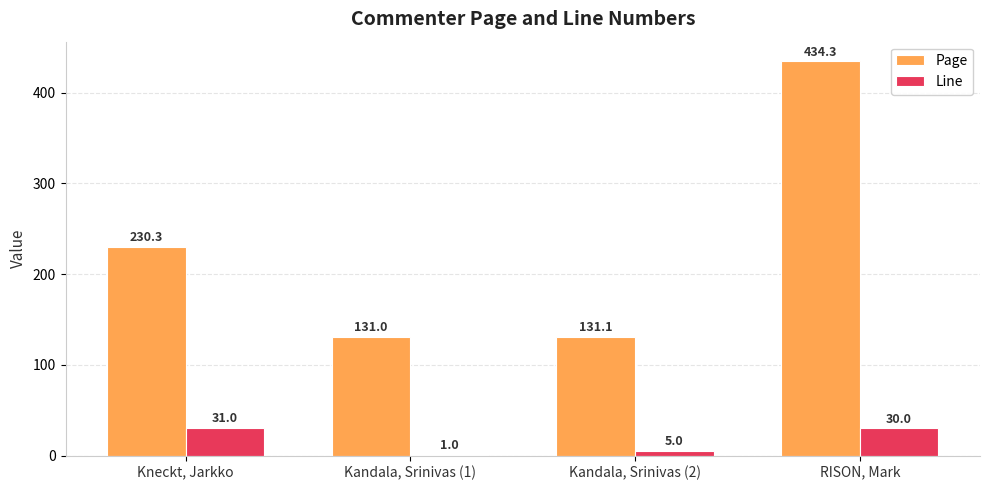

What is the total value across all series at Kandala, Srinivas (1)?

132.0